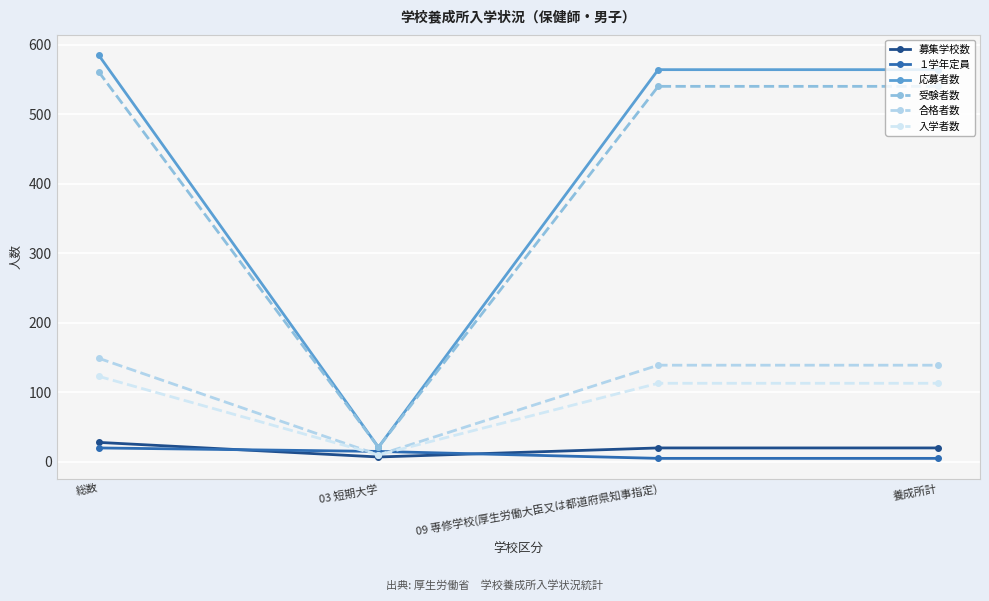

Between 総数 and 03 短期大学, which series saw the biggest shift?

応募者数